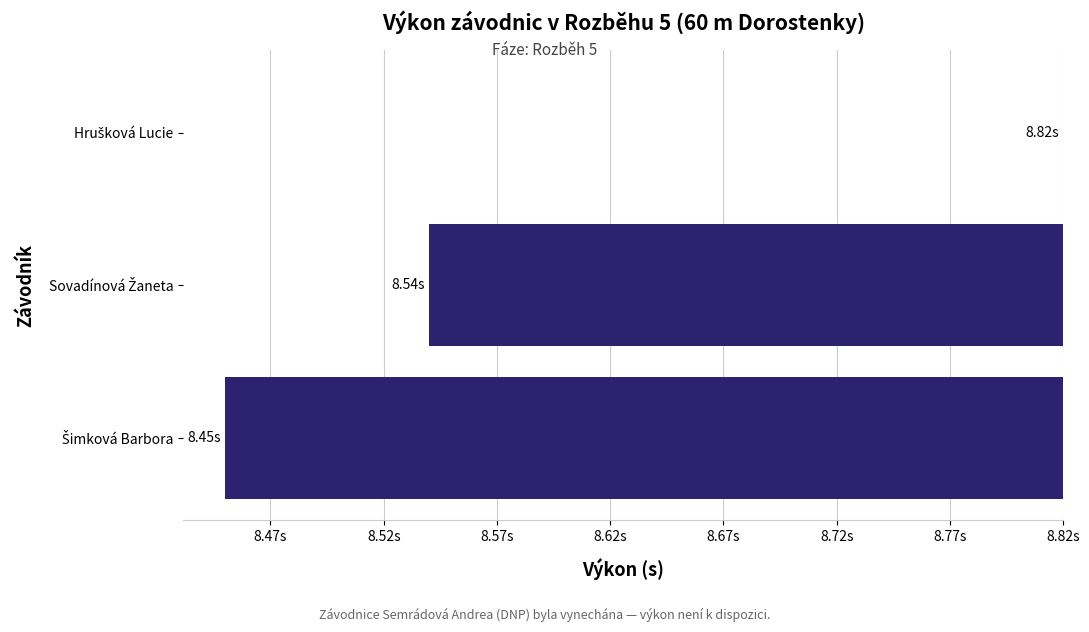

How many series are shown in this chart?

1